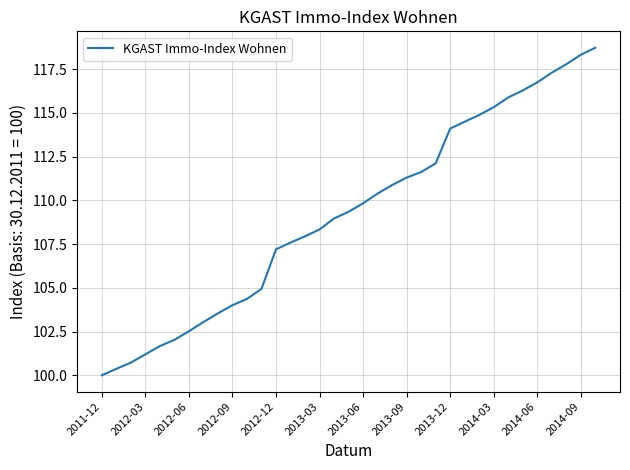

What is the minimum value shown in the chart?

100.0